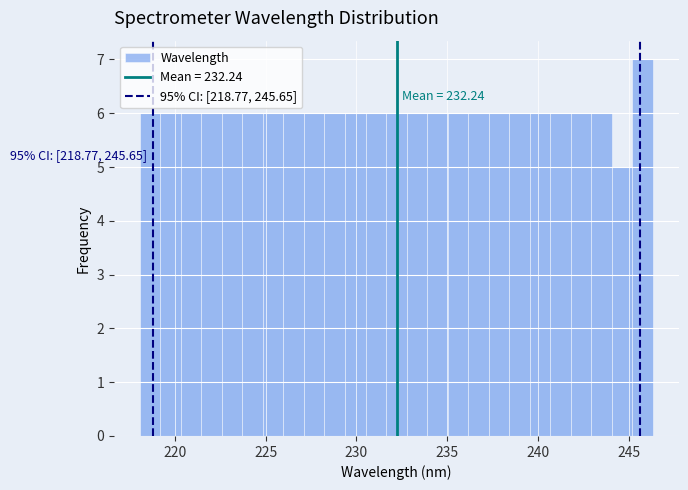

Read against the x-axis, roughly where is the centre of the tallest bar?

246.0